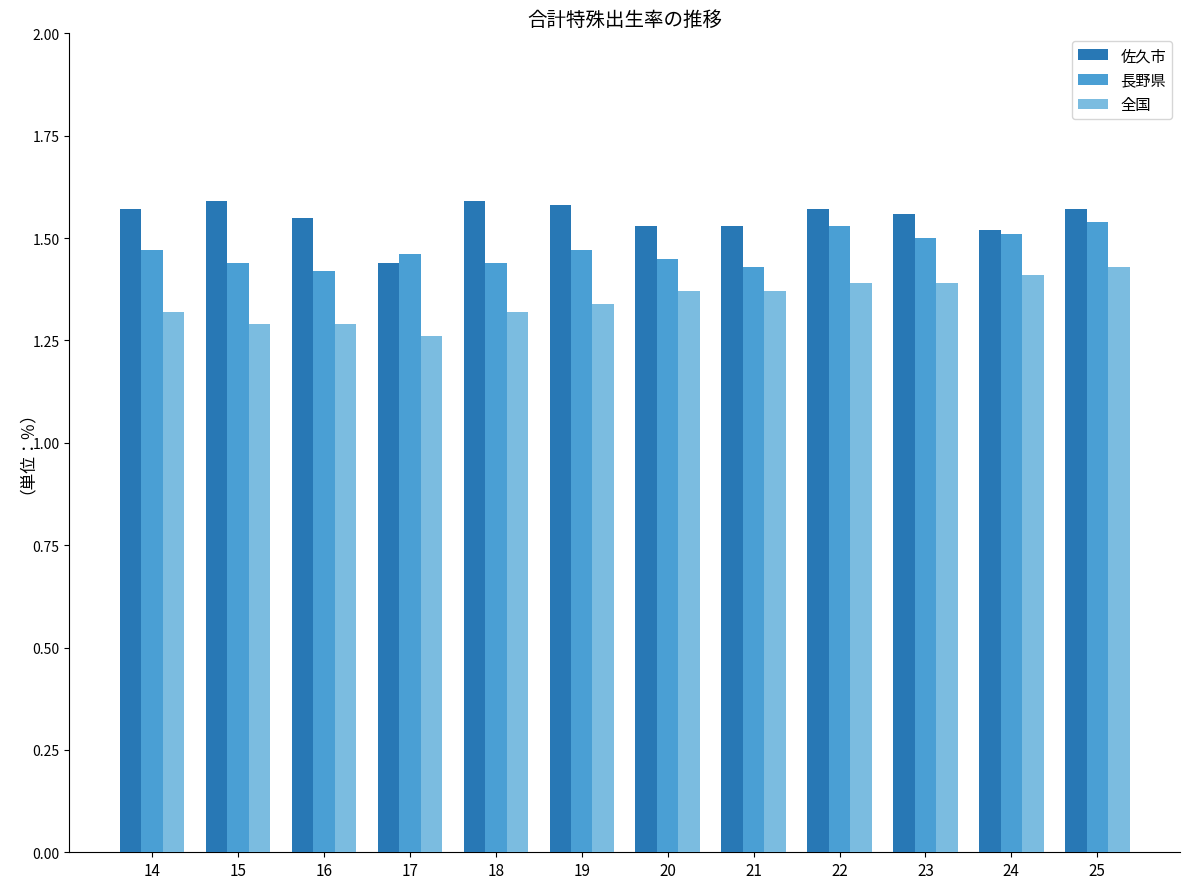

What is the sum of all 佐久市 values?

18.6